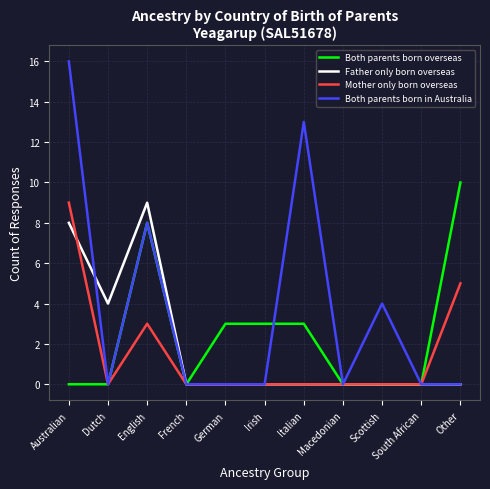

What is the maximum value for Both parents born overseas?

10